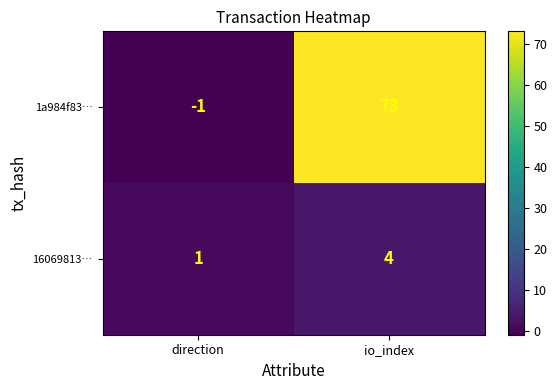

What is the difference between the maximum and minimum values in the 1a984f83… series?

74